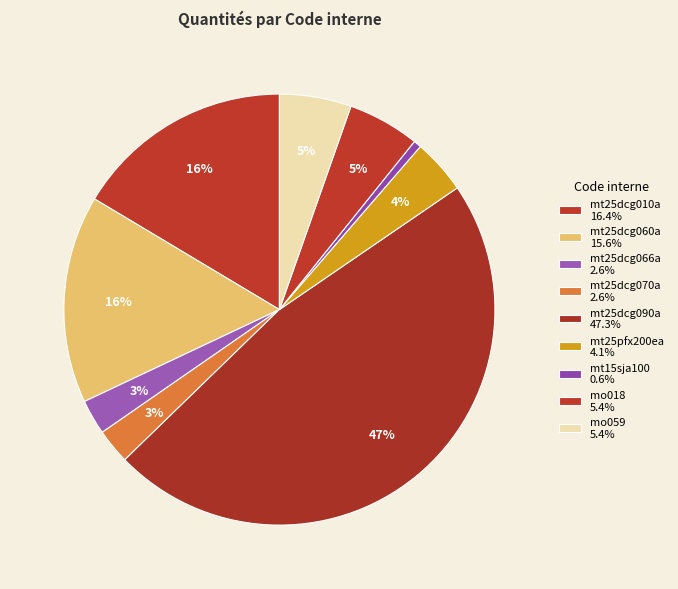

Count the number of slices in the pie.

9